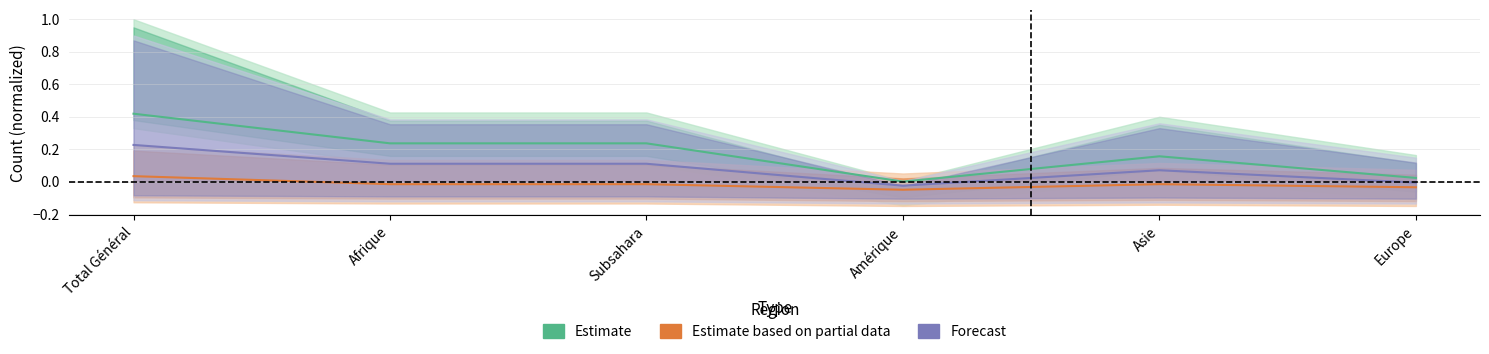

What is the difference between the highest and lowest values at Afrique?

0.3